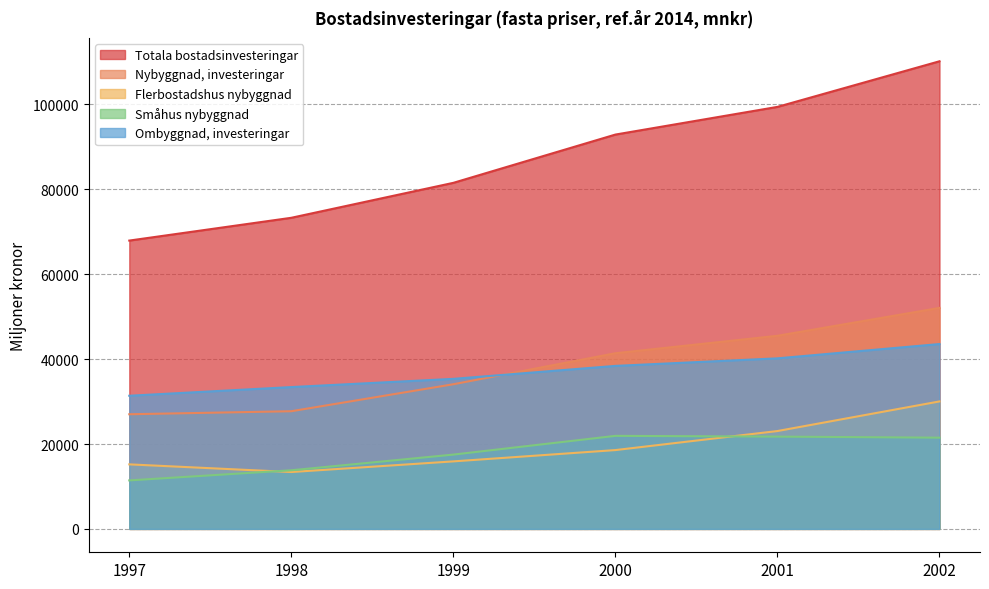

Which series has the widest spread of values?

Totala bostadsinvesteringar